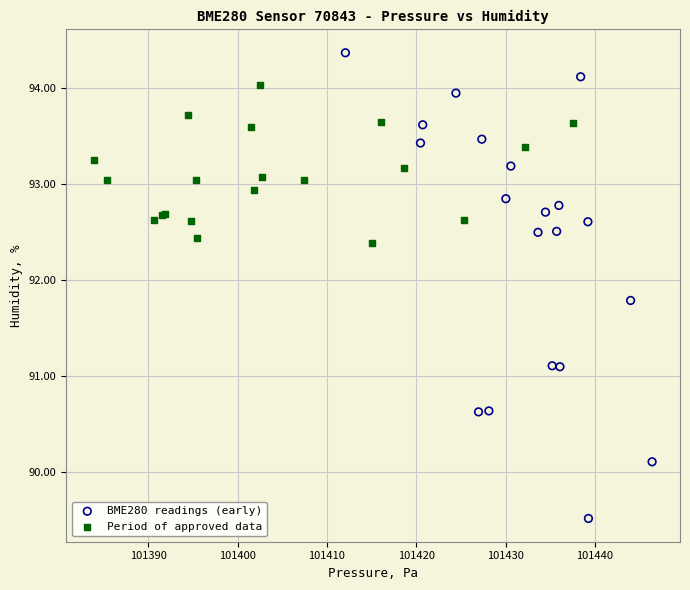

Which series contains the highest Y value?

BME280 readings (early)